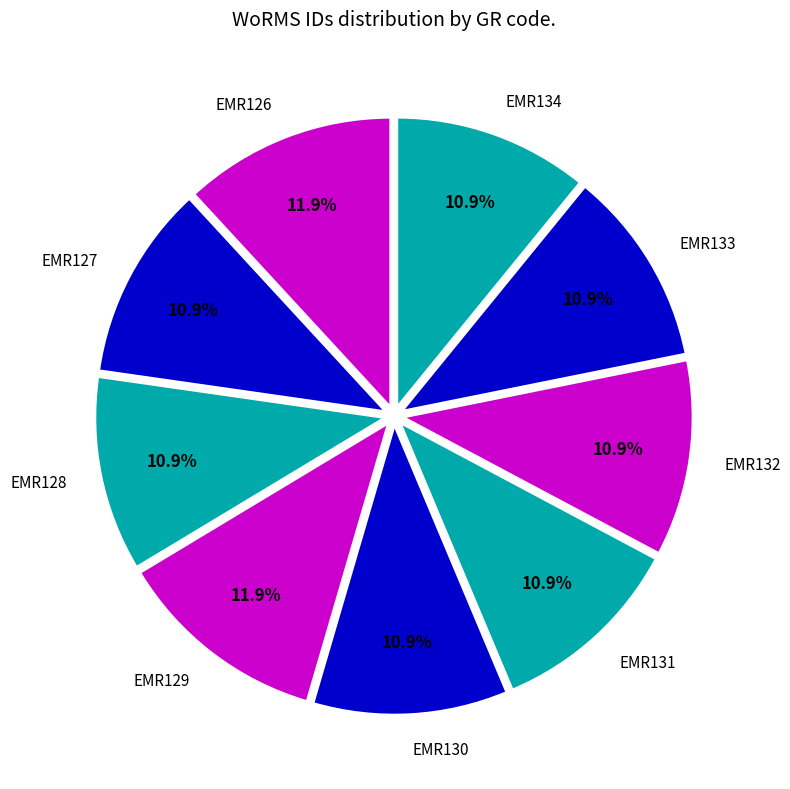

Between EMR126 and EMR133, which is larger?

EMR126